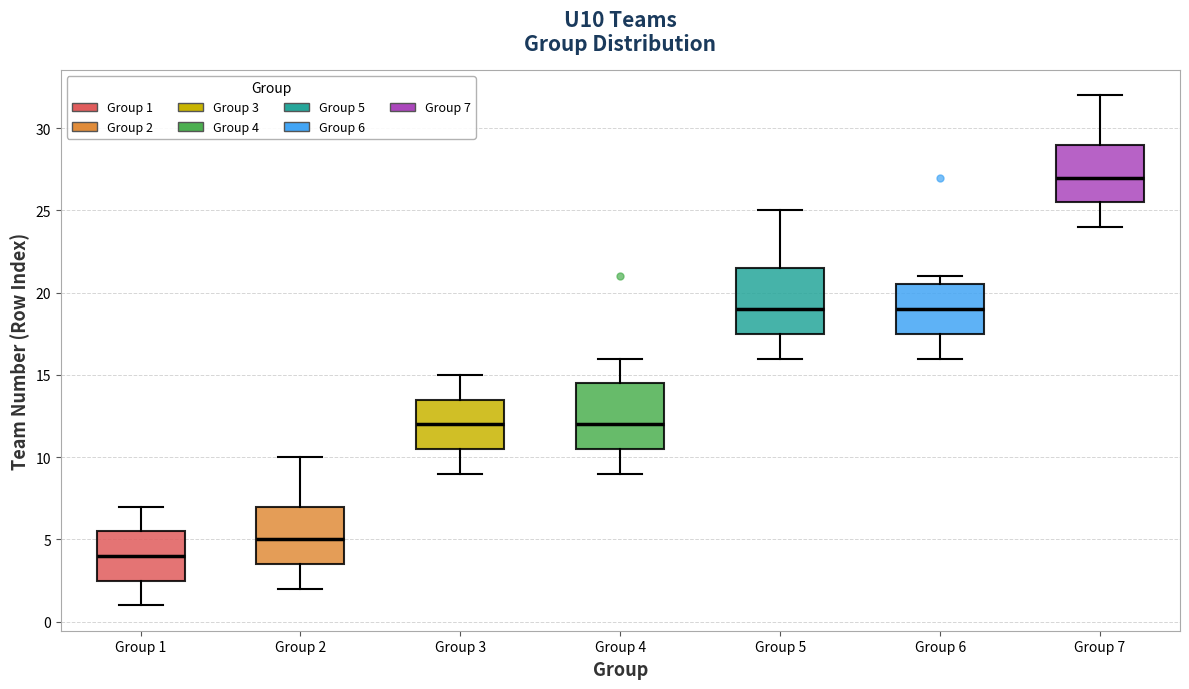

Where does the lower whisker of the box for Group 3 end on the y-axis? The values are not printed on the chart, so give them approximately, as read against the axis.

9.0